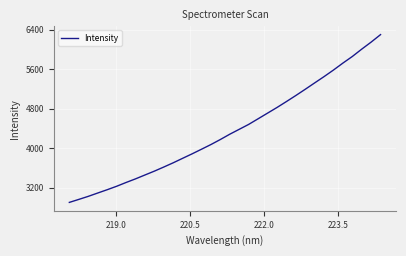

What is the smallest value displayed?

2904.1